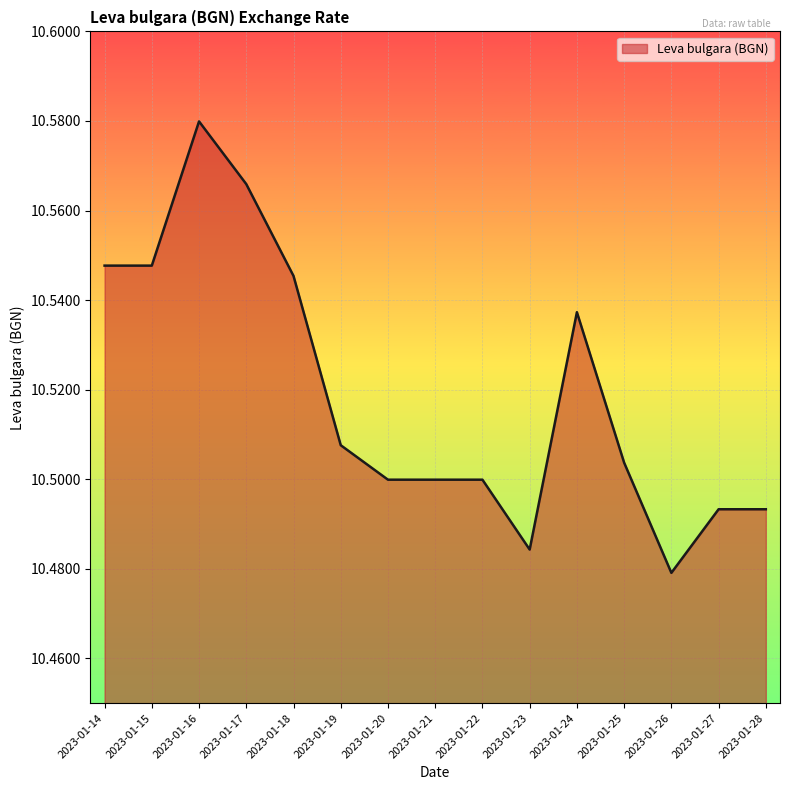

What is the sum of all values?

157.8